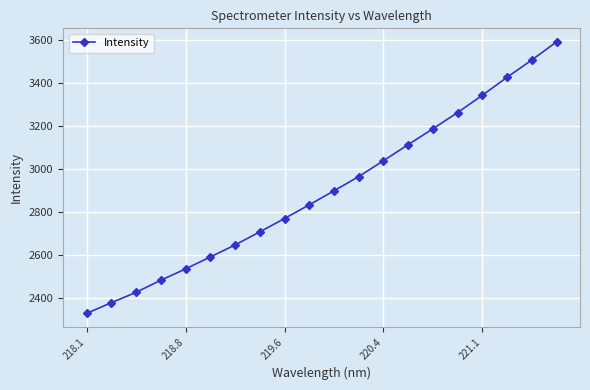

True or false: there are more than 1 points higher than both neighbors.

False